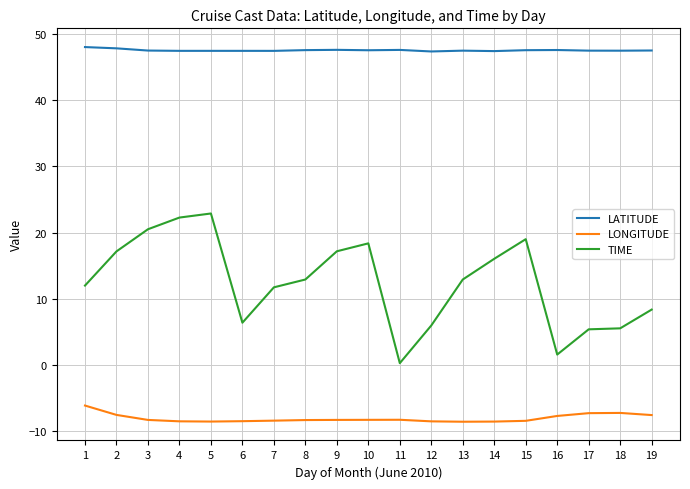

Read the TIME value at 7.

11.7